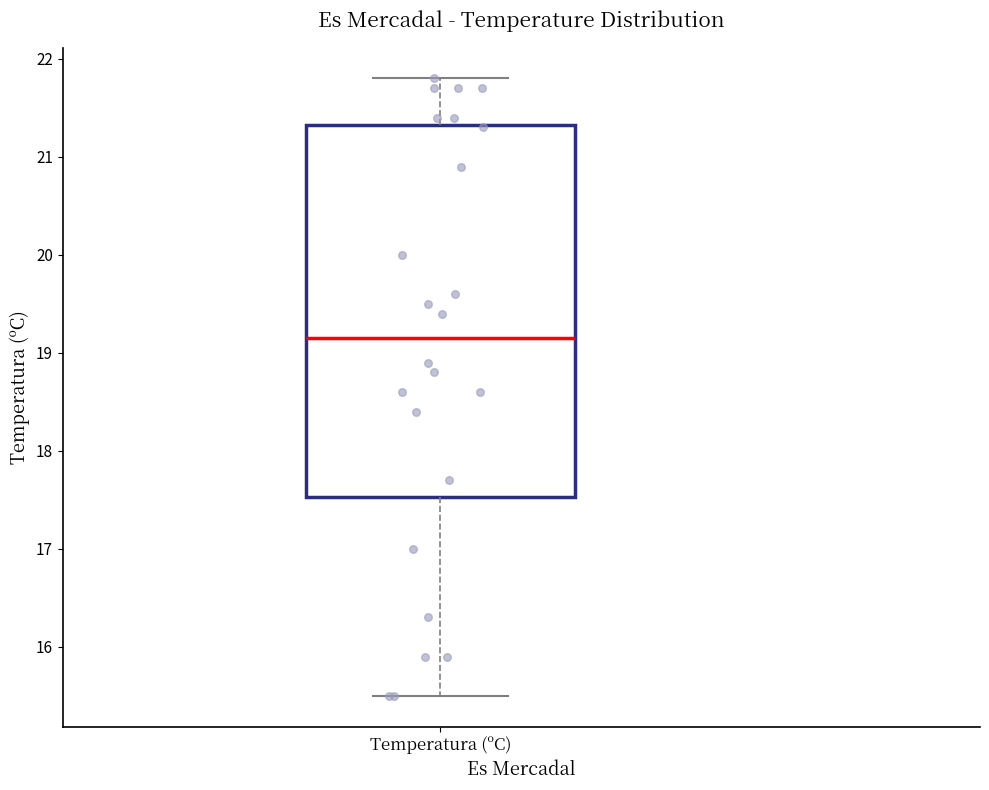

Where is the upper edge of the box for Temperatura (ºC) on the y-axis? The values are not printed on the chart, so give them approximately, as read against the axis.

21.3